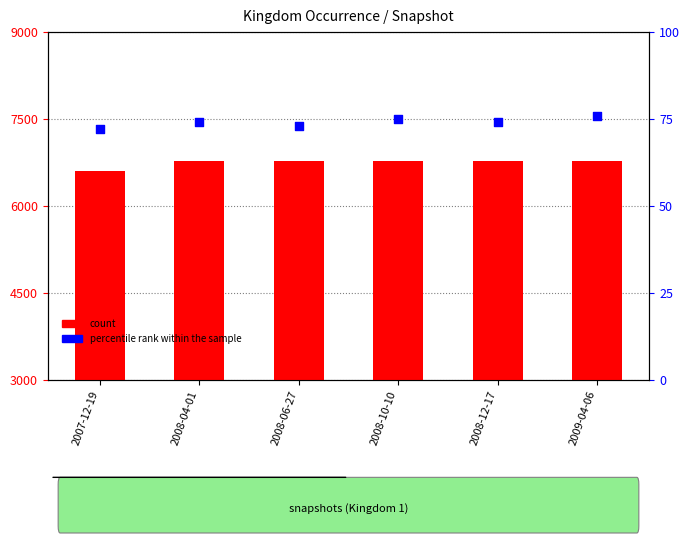

What are all the series names shown in the legend?

count, percentile rank within the sample